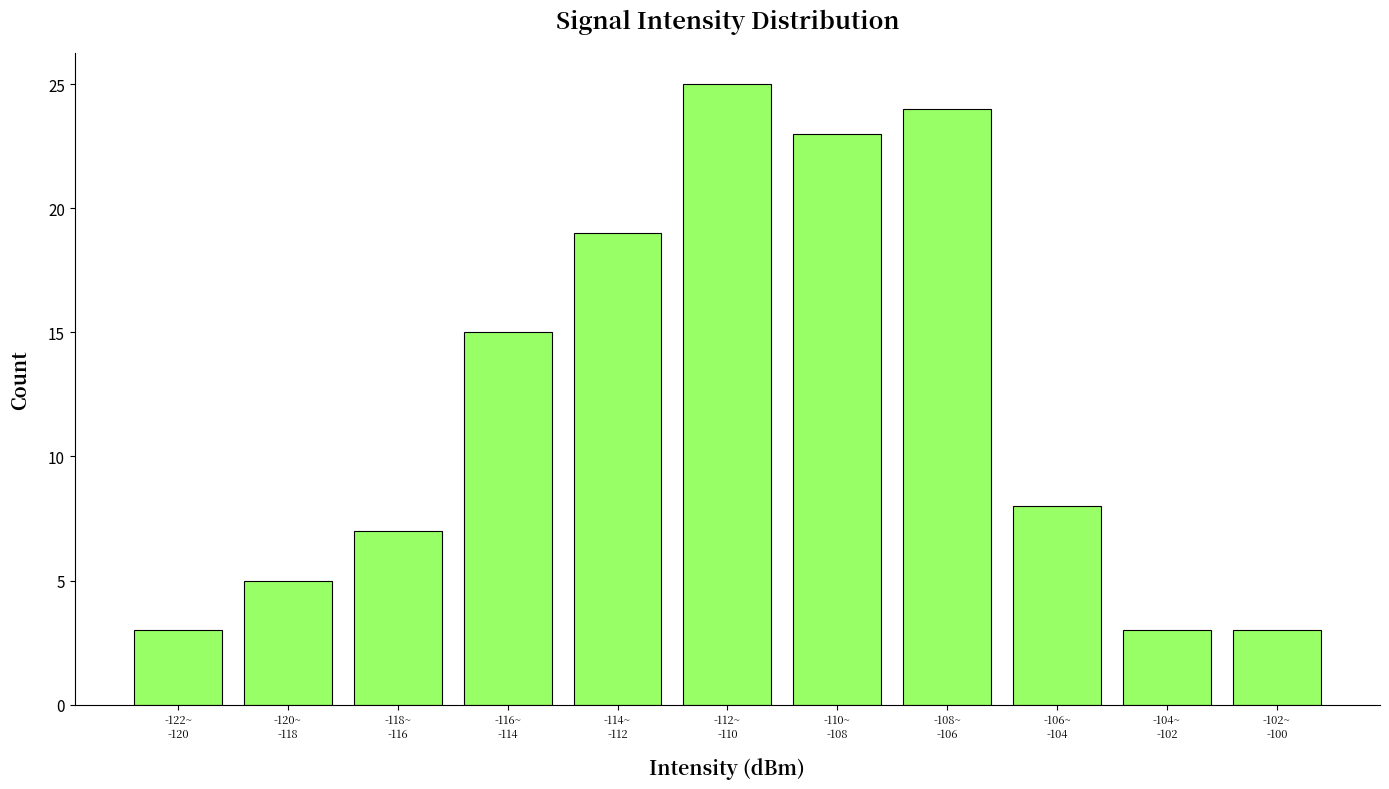

What is the sum of all values?

135